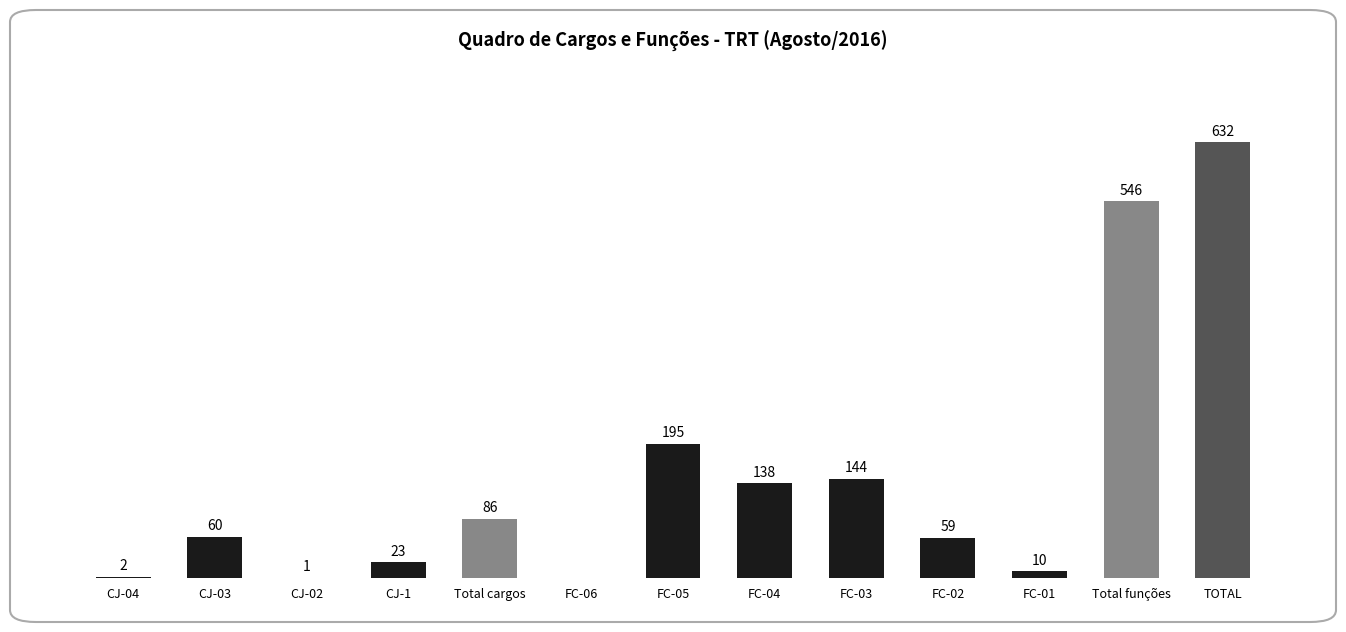

Where is the data nearest to the value 316?

FC-05